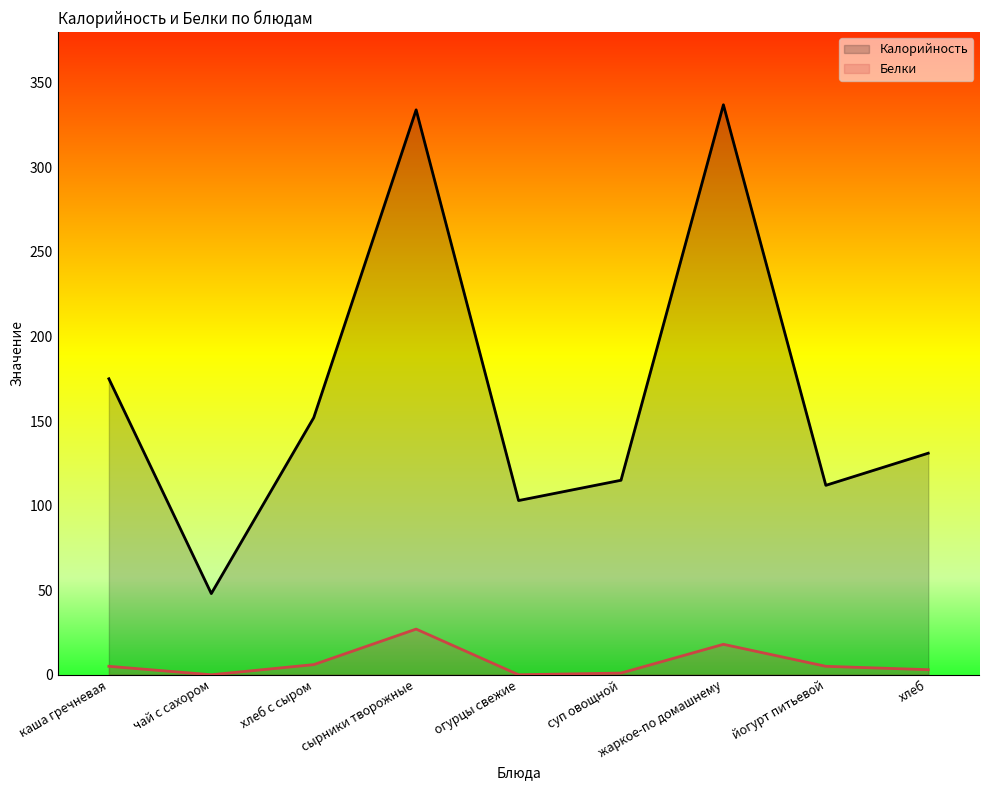

The Белки series shows 8 at йогурт питьевой. True or false?

False